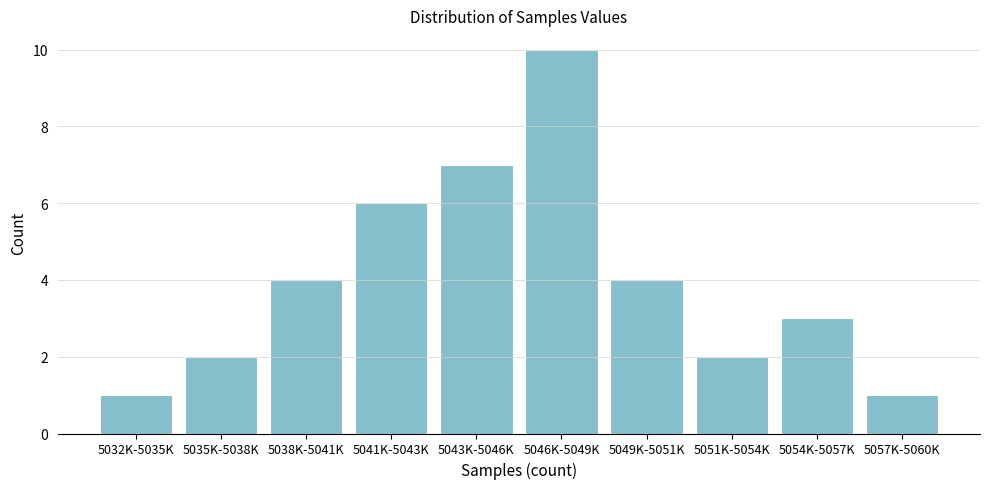

Reading right to left, list all the values displayed in this chart.

1	3	2	4	10	7	6	4	2	1